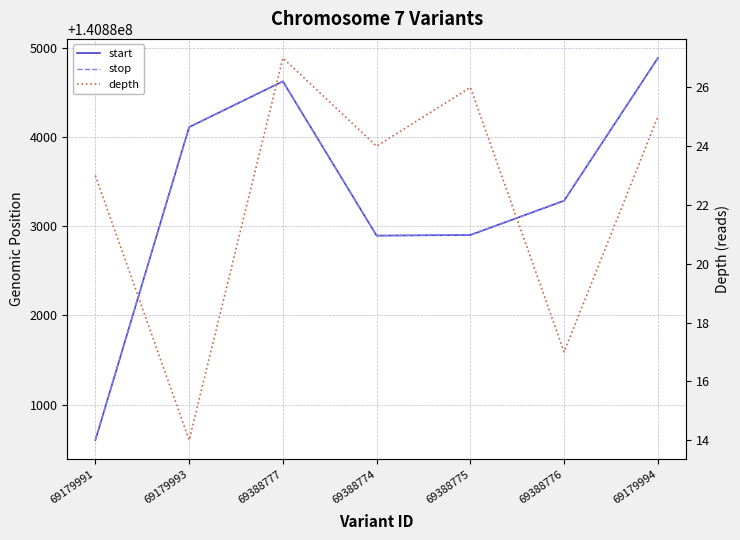

Where does the start series first go above 140883288?

69179993